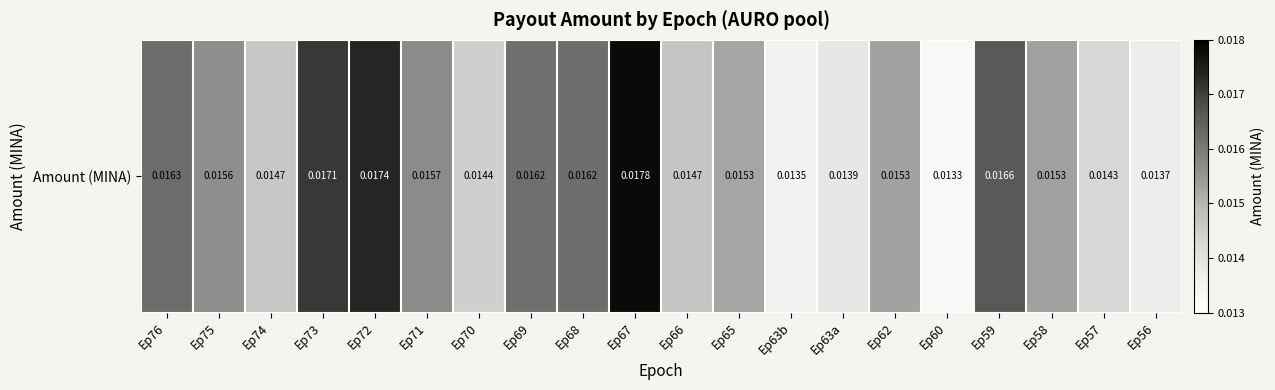

What is the sum of all values?

0.3